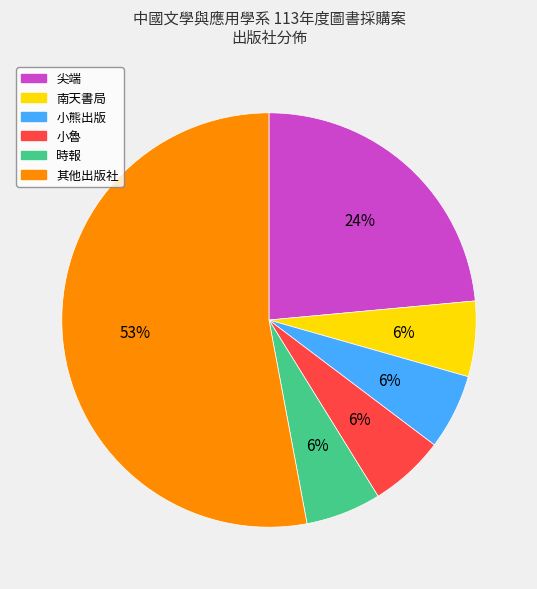

To the nearest percent, what is the average slice percentage?

17%